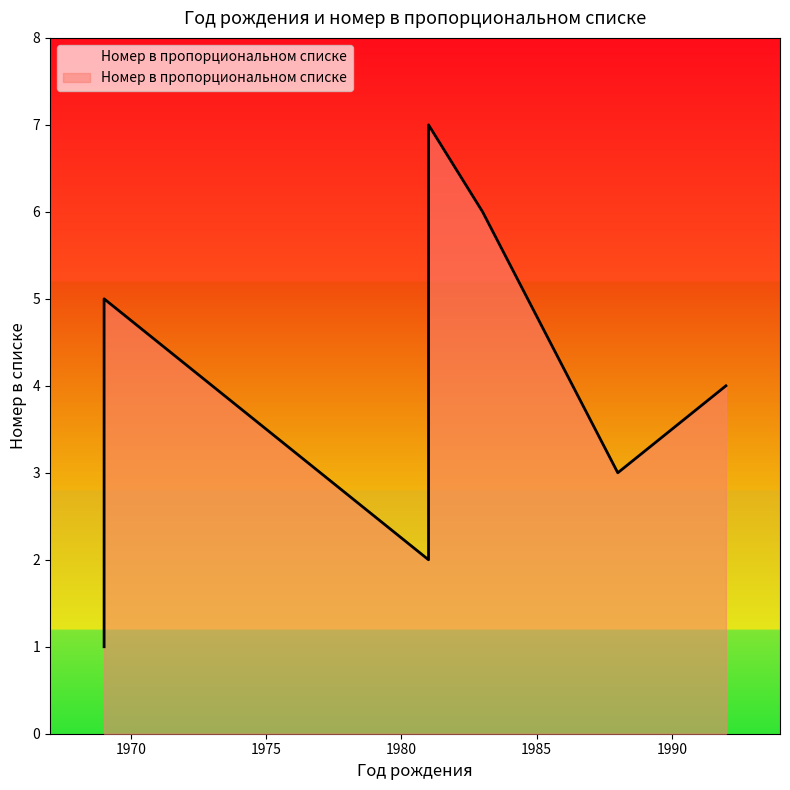

What is the sum of the values at 1983 and 1969?

11